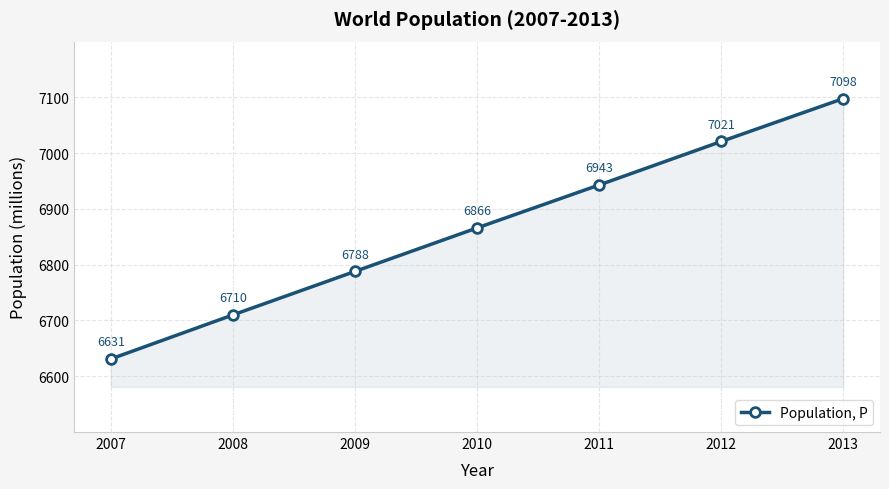

Approximately how many times larger is the value at 2011 compared to 2012?

1.0